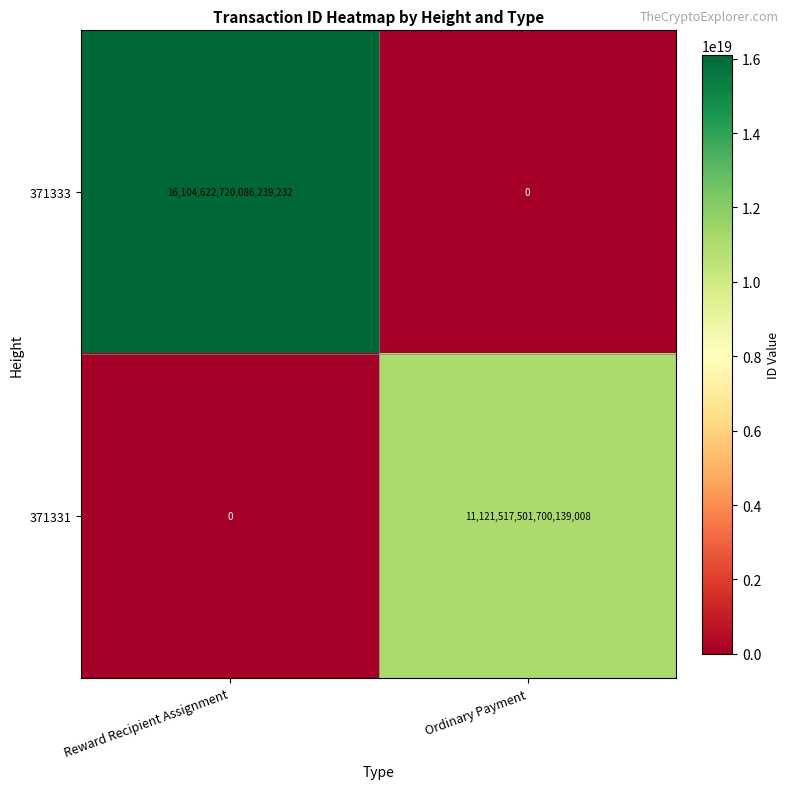

At which category is the sum across all series the highest?

Reward Recipient Assignment